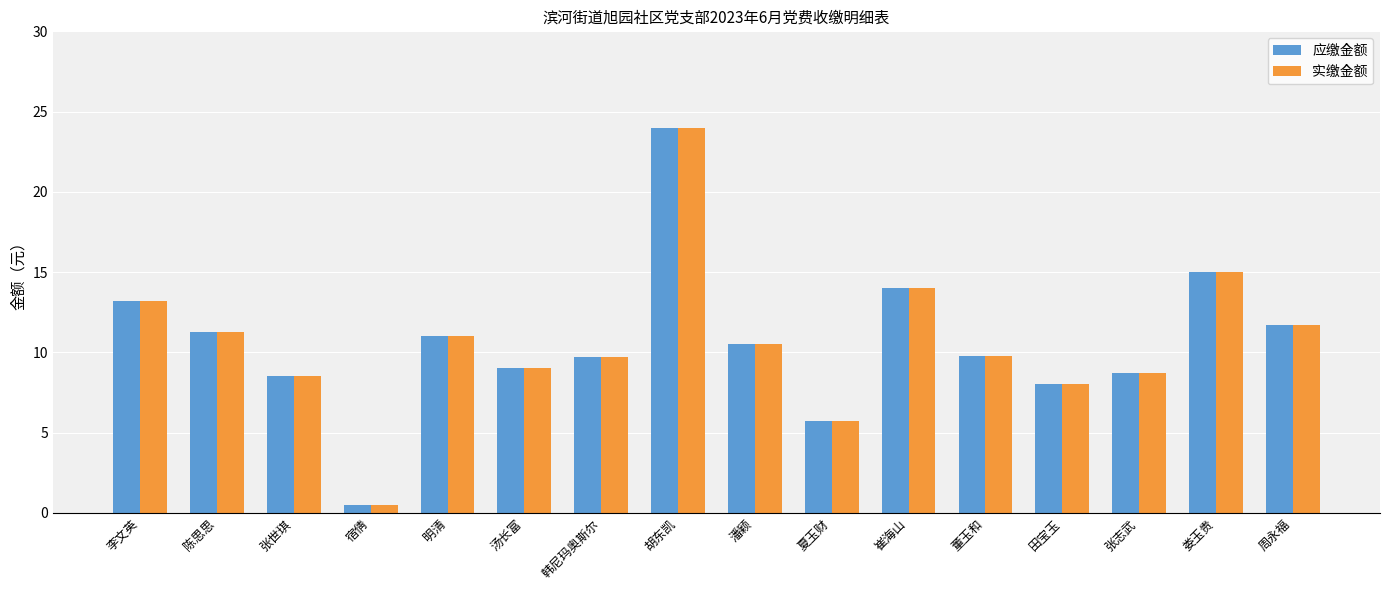

At which category is the sum across all series the highest?

胡东凯